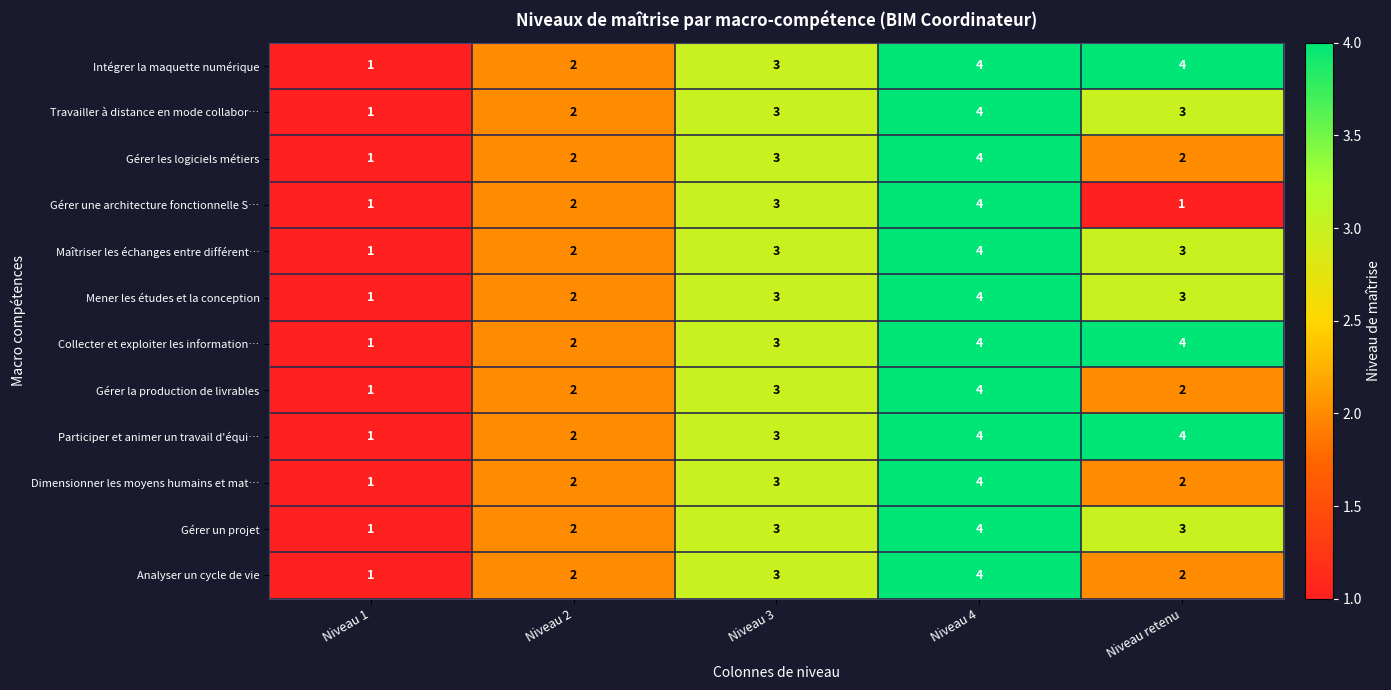

The value of Analyser un cycle de vie at Niveau retenu is 2. True or false?

True